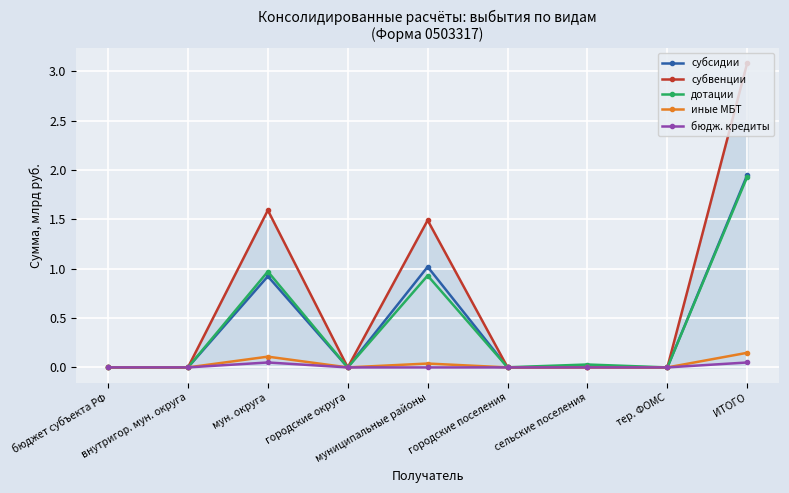

At which label is иные МБТ closest to 0?

бюджет субъекта РФ